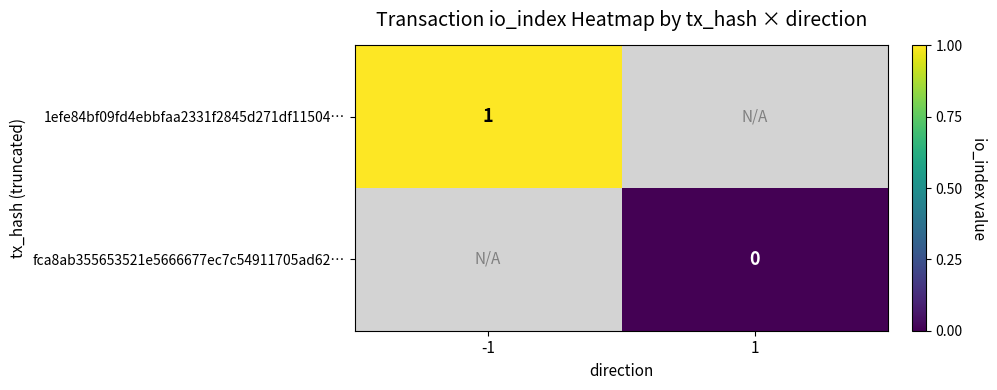

What is the greatest value displayed?

1.0